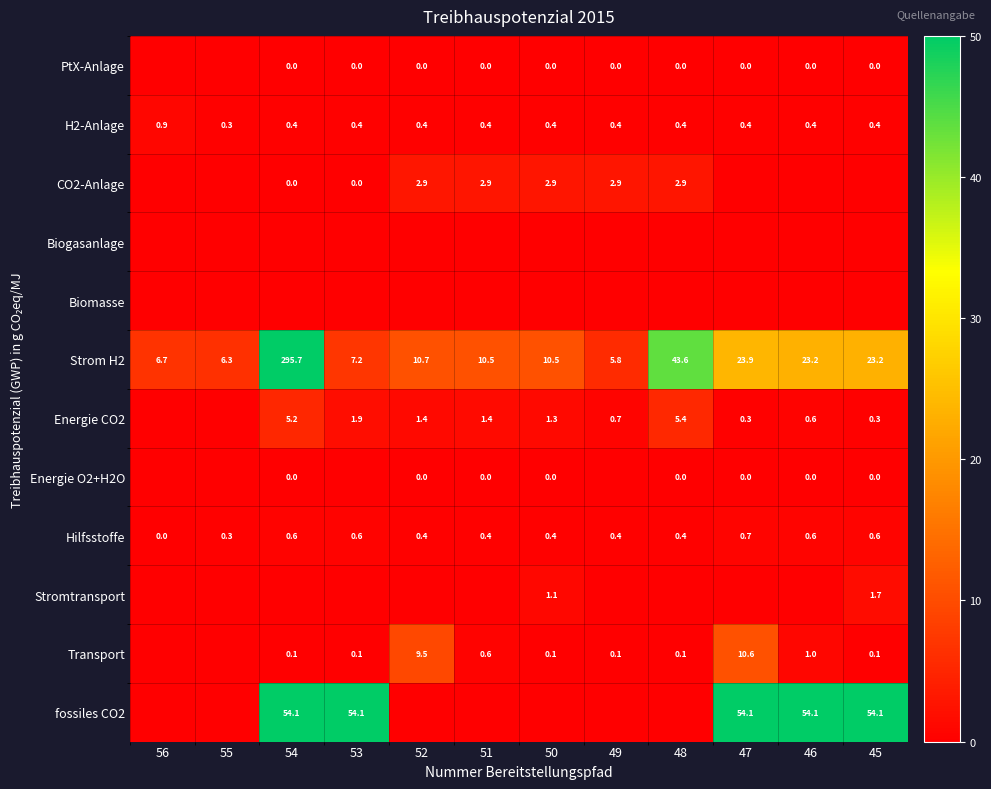

How many series are shown in this chart?

12